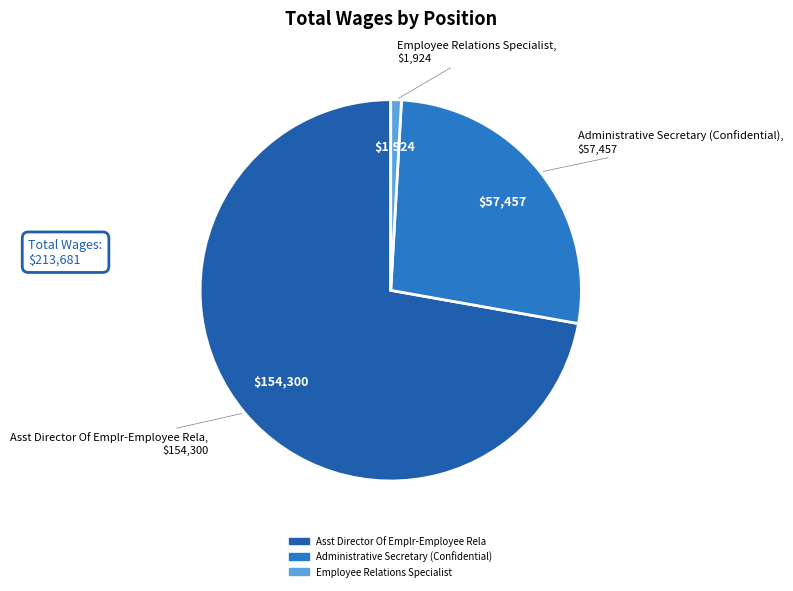

Rank the categories by value from highest to lowest.

Asst Director Of Emplr-Employee Rela, Administrative Secretary (Confidential), Employee Relations Specialist